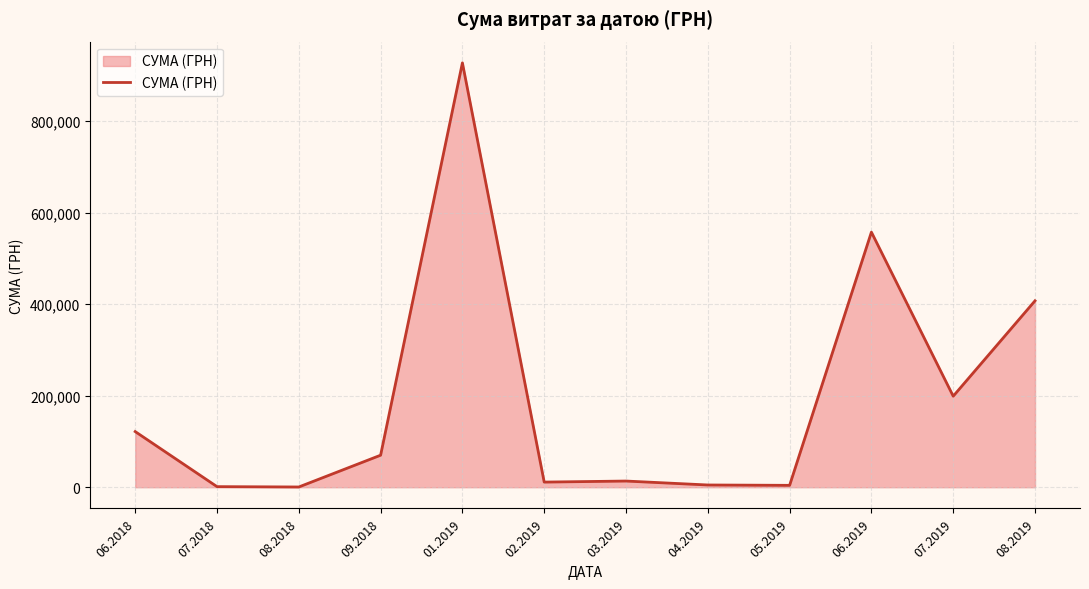

What is the difference between the maximum and minimum values?

926532.7